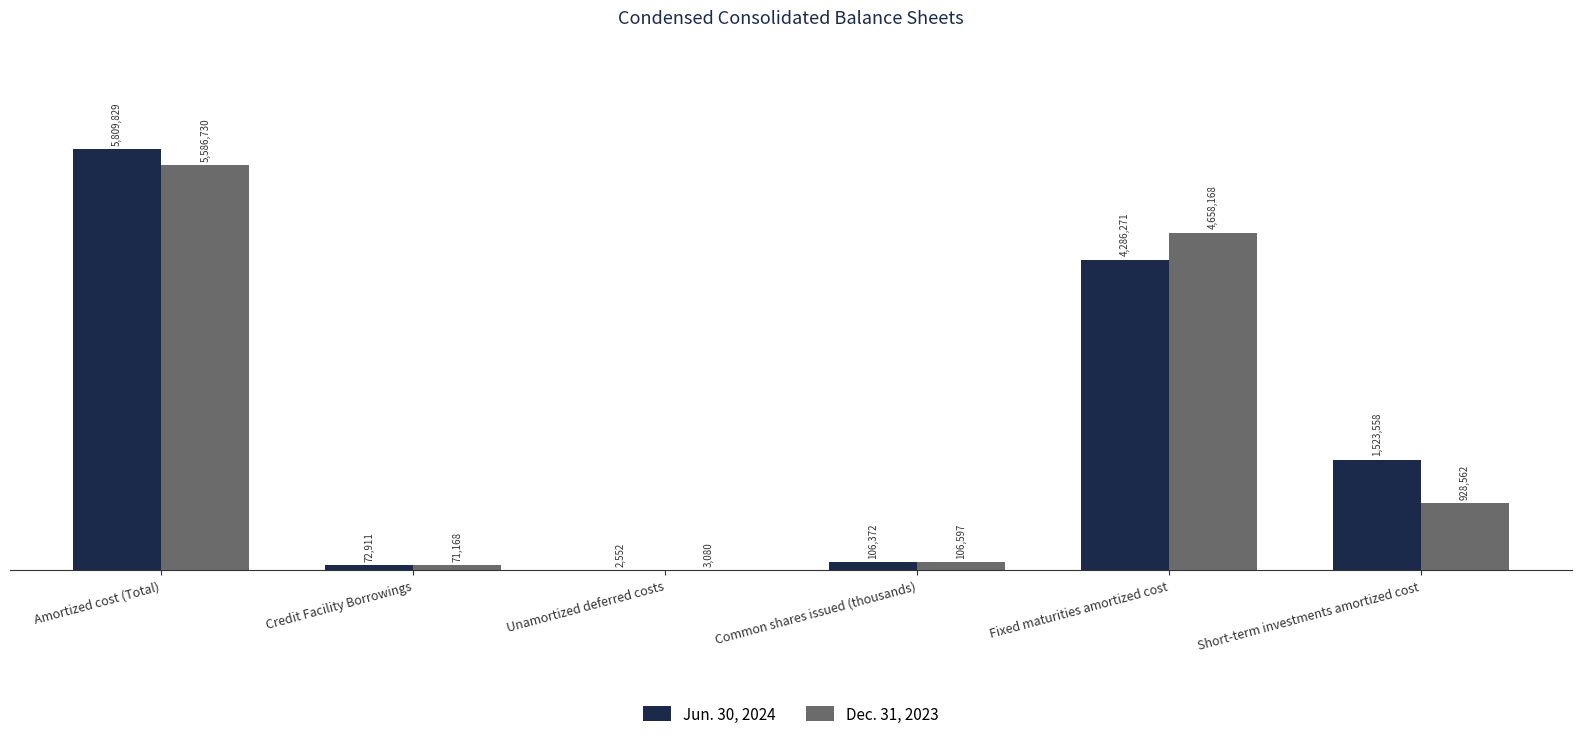

What is the label of the 2nd bar from the right?

Fixed maturities amortized cost